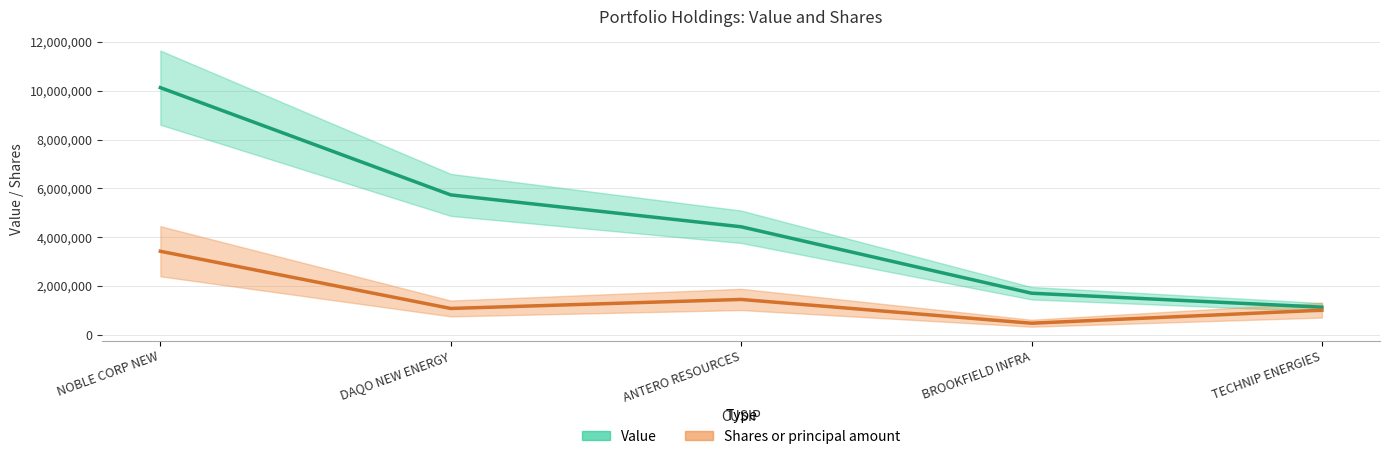

The value of Shares or principal amount at DAQO NEW ENERGY is 1826666. True or false?

False